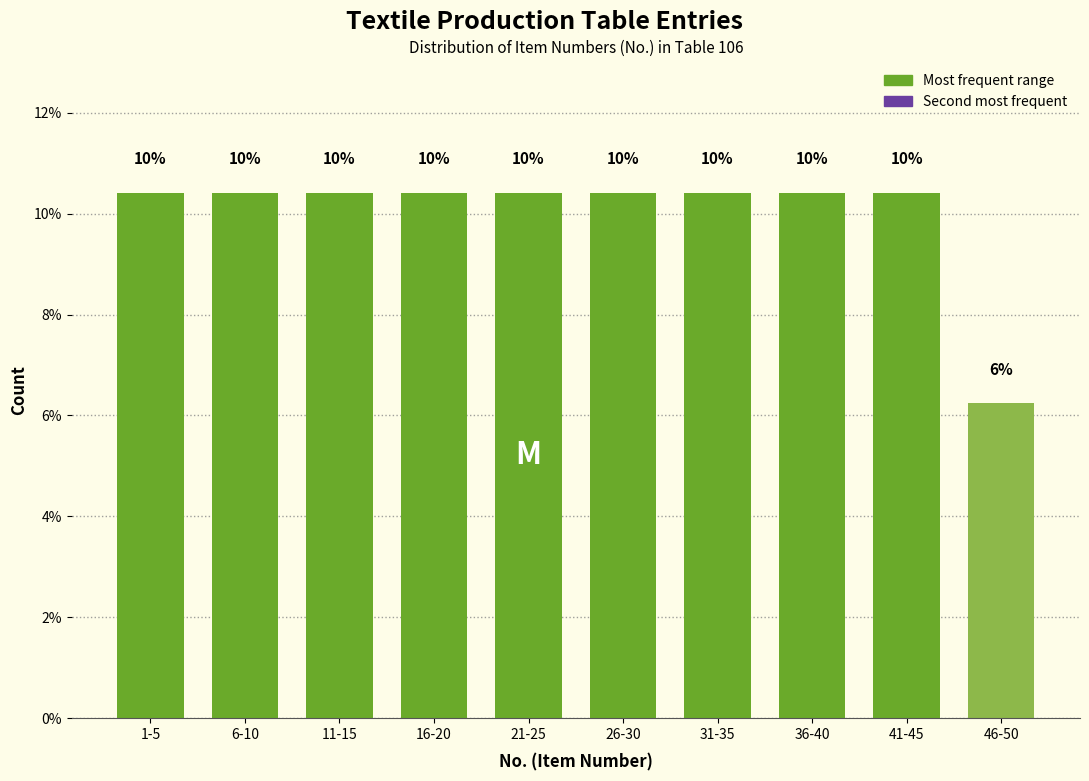

How many bars are there in total?

10